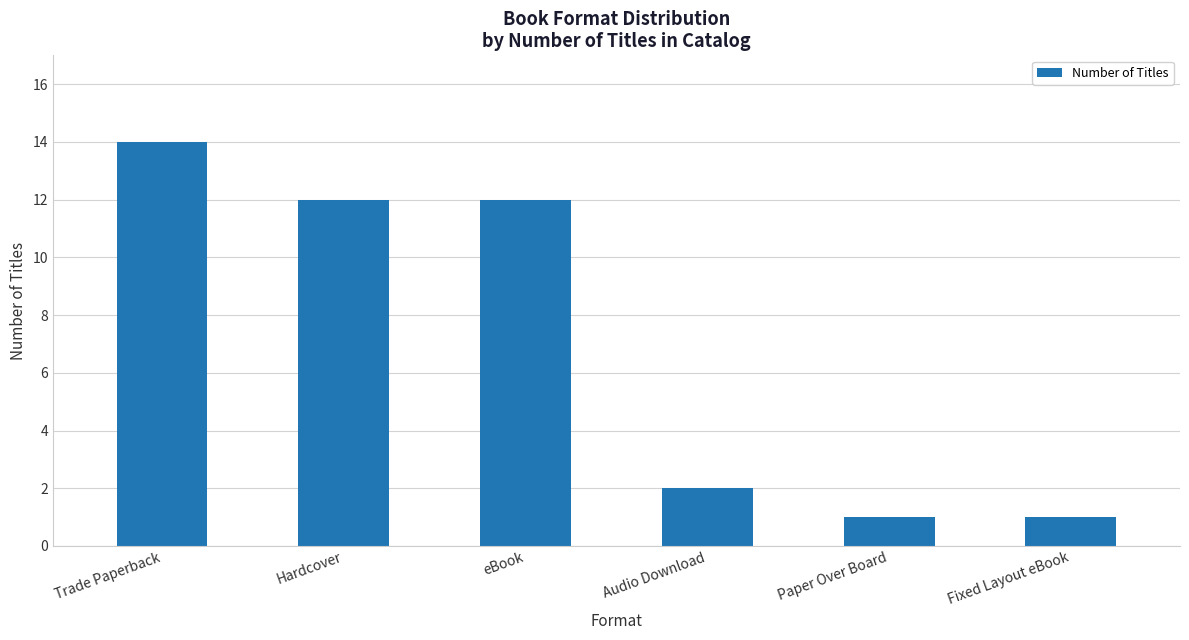

What is the difference between the values at Fixed Layout eBook and eBook?

11